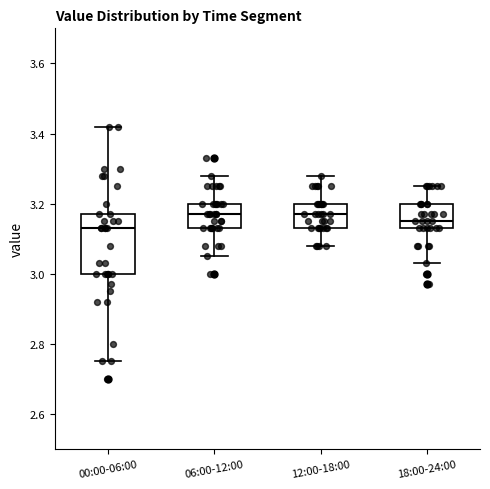

Where does the lower whisker of the box for 00:00-06:00 end on the y-axis? The values are not printed on the chart, so give them approximately, as read against the axis.

2.76